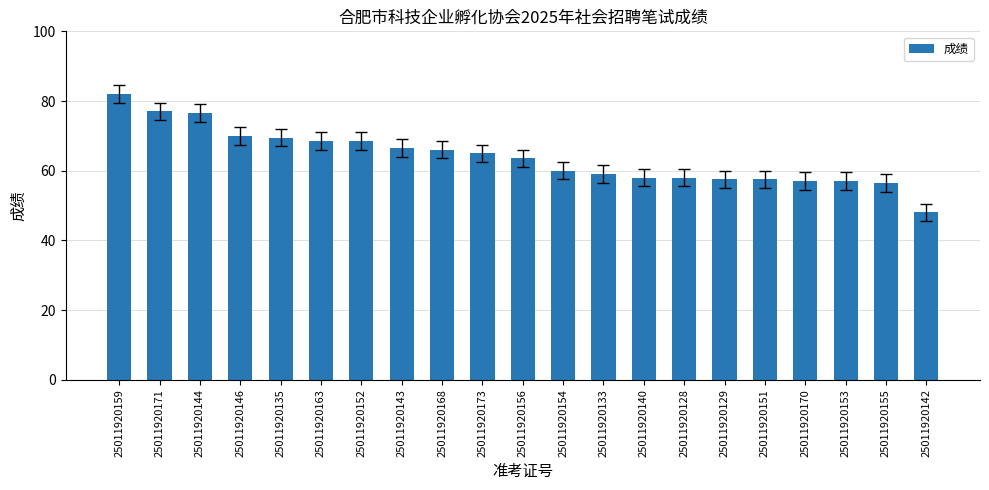

What is the sum of all values?

1341.5